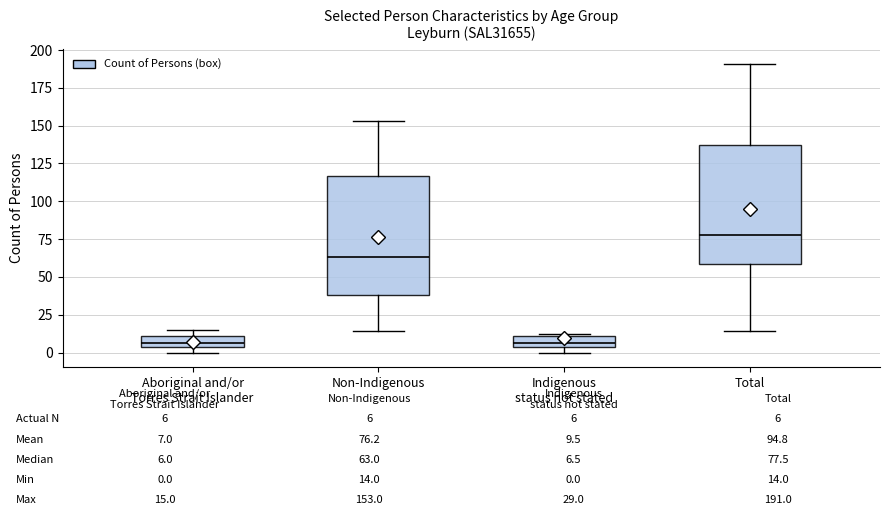

Which box has the highest median line?

Total